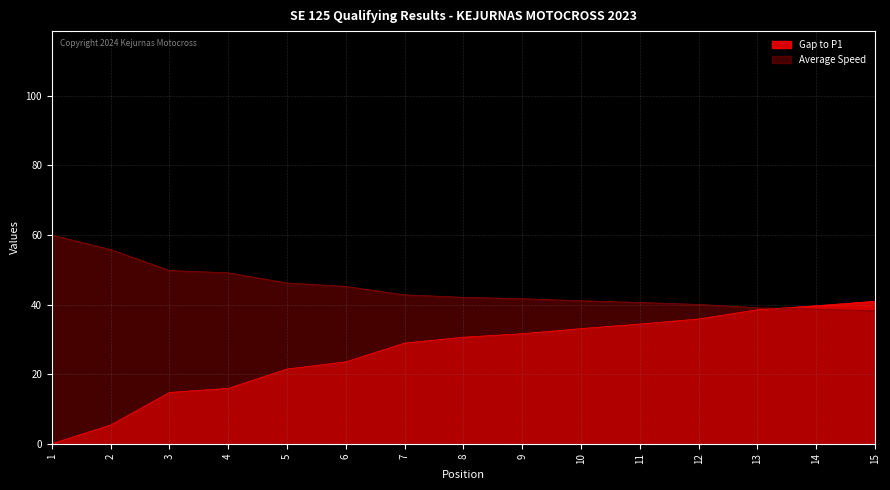

Is the value of Gap to P1 at 12 greater than the value of Average Speed at 8?

No